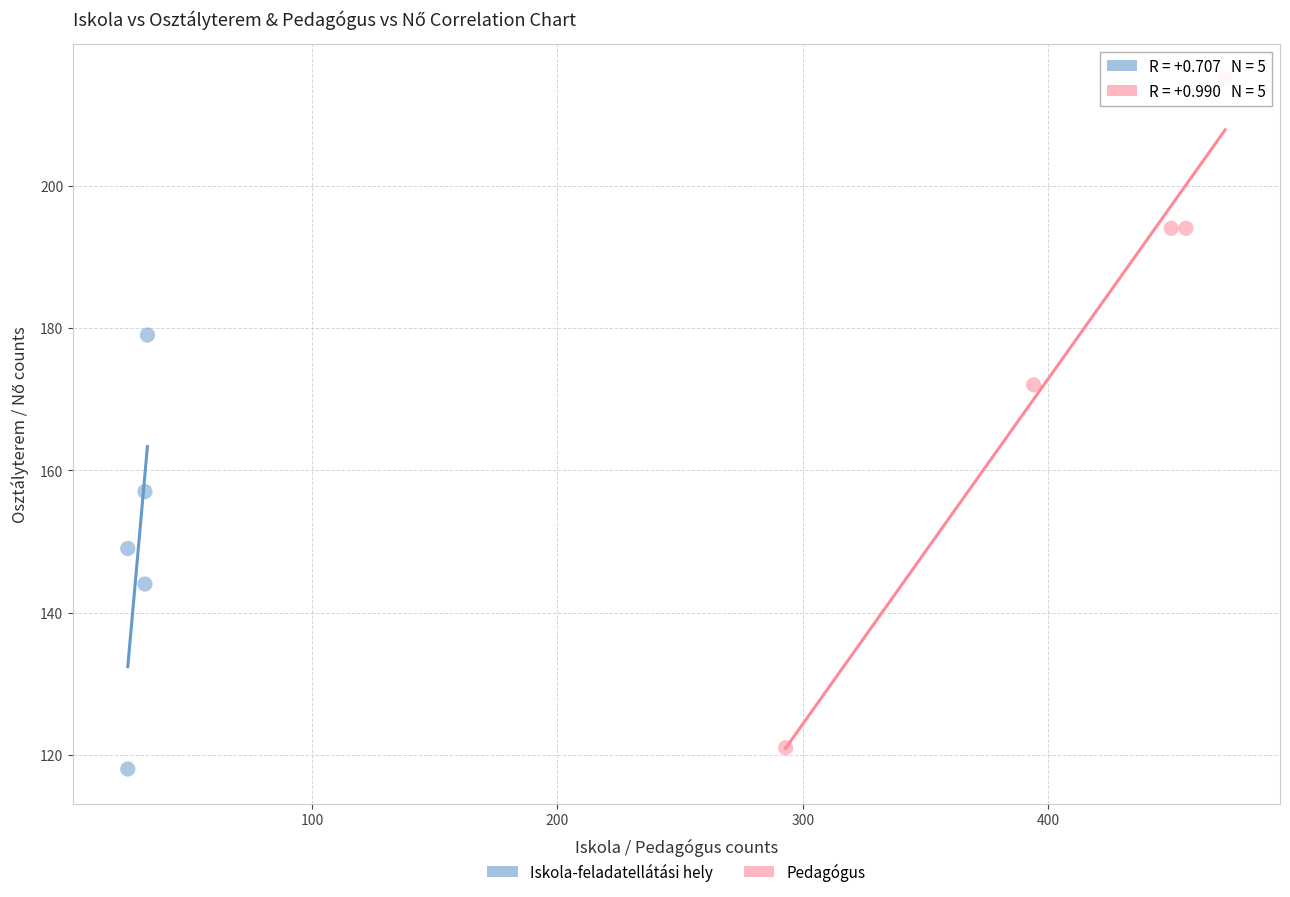

Which series contains the lowest Y value?

Iskola-feladatellátási hely